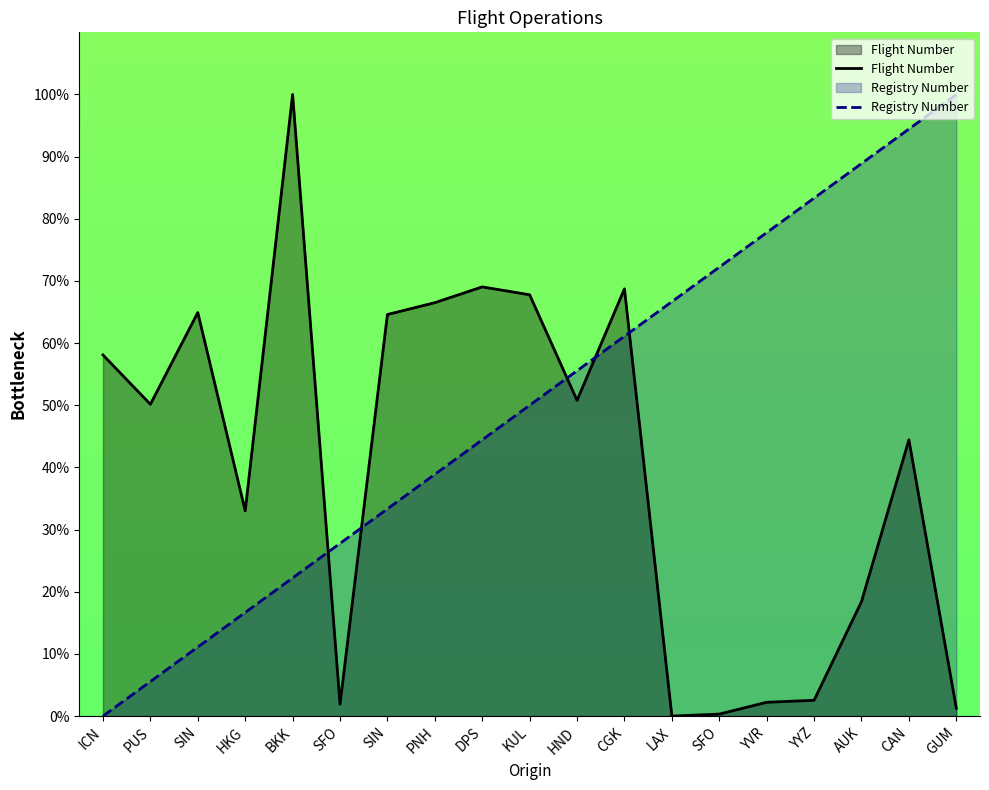

Reading left to right, list all the values displayed in this chart.

Flight Number: 58.1	50.2	64.9	33.0	100.0	1.9	64.6	66.5	69.0	67.8	50.8	68.7	0.0	0.3	2.2	2.5	18.4	44.4	1.3
Registry Number: 0.0	5.6	11.1	16.7	22.2	27.8	33.3	38.9	44.4	50.0	55.6	61.1	66.7	72.2	77.8	83.3	88.9	94.4	100.0